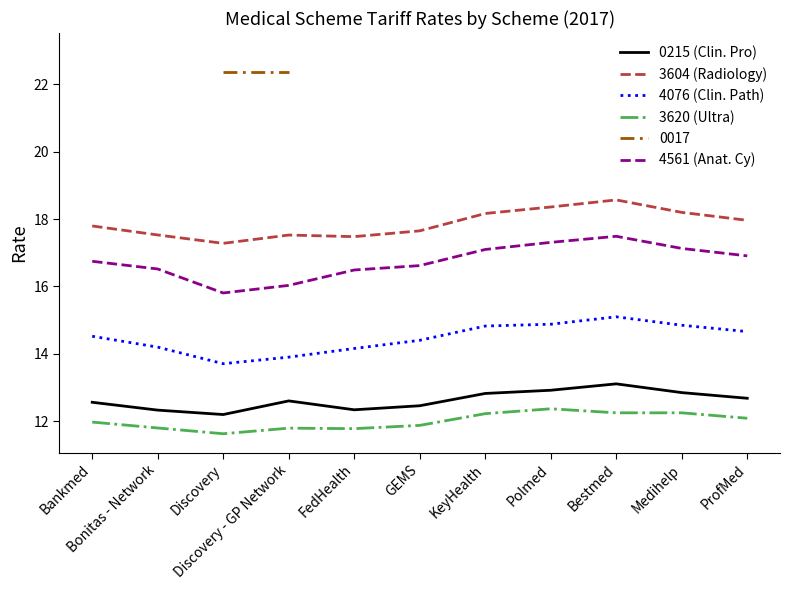

What is the average value of the 4561 (Anat. Cy) series?

16.7